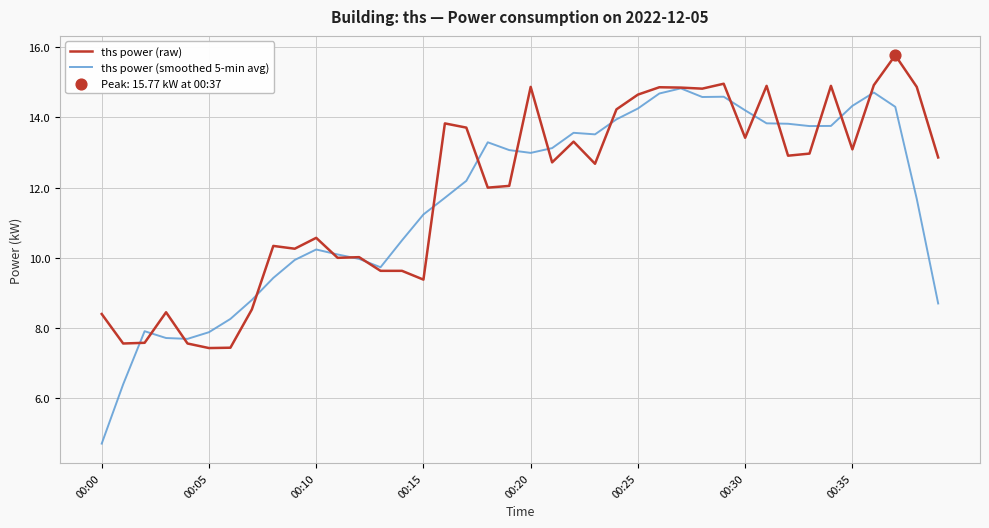

Which series has the largest total across all categories?

ths power (raw)